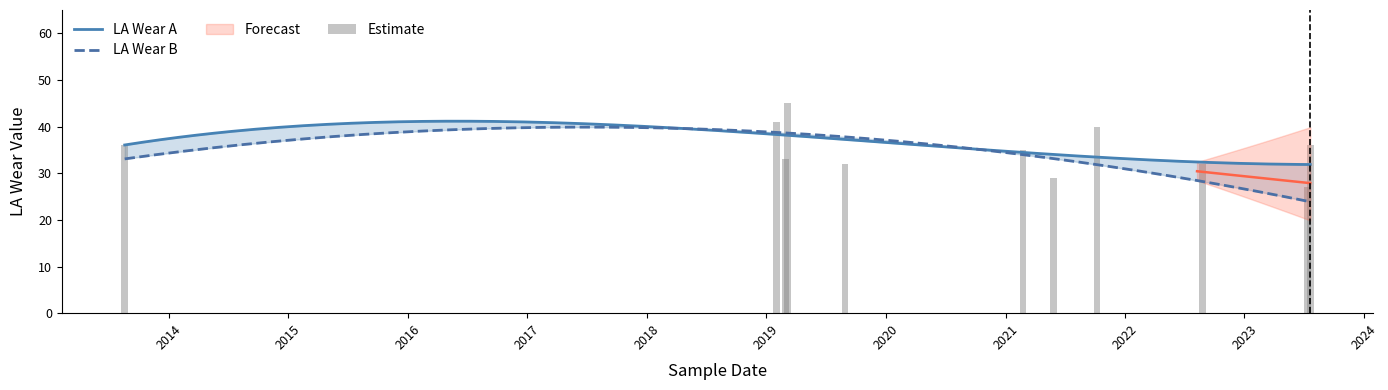

What is the sum of all values?

386